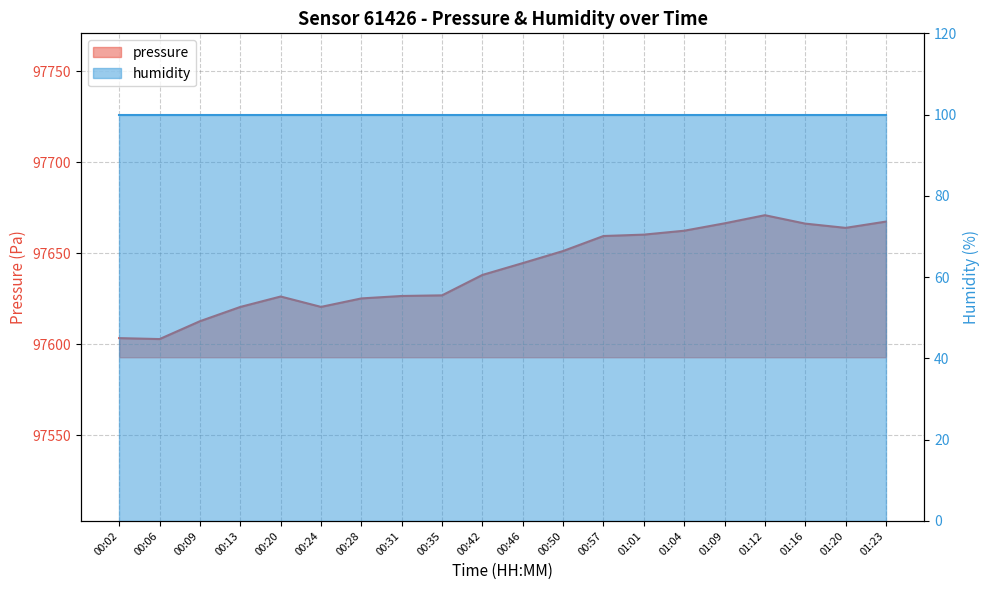

What is the maximum value shown in the chart?

97670.9